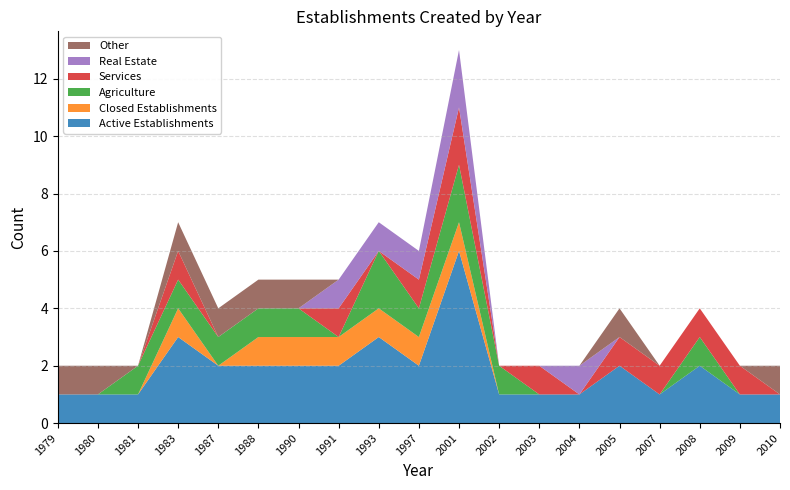

Reading left to right, extract all data points from this chart.

Active Establishments: 1979=1	1980=1	1981=1	1983=3	1987=2	1988=2	1990=2	1991=2	1993=3	1997=2	2001=6	2002=1	2003=1	2004=1	2005=2	2007=1	2008=2	2009=1	2010=1
Closed Establishments: 1979=0	1980=0	1981=0	1983=1	1987=0	1988=1	1990=1	1991=1	1993=1	1997=1	2001=1	2002=0	2003=0	2004=0	2005=0	2007=0	2008=0	2009=0	2010=0
Agriculture: 1979=0	1980=0	1981=1	1983=1	1987=1	1988=1	1990=1	1991=0	1993=2	1997=1	2001=2	2002=1	2003=0	2004=0	2005=0	2007=0	2008=1	2009=0	2010=0
Services: 1979=0	1980=0	1981=0	1983=1	1987=0	1988=0	1990=0	1991=1	1993=0	1997=1	2001=2	2002=0	2003=1	2004=0	2005=1	2007=1	2008=1	2009=1	2010=0
Real Estate: 1979=0	1980=0	1981=0	1983=0	1987=0	1988=0	1990=0	1991=1	1993=1	1997=1	2001=2	2002=0	2003=0	2004=1	2005=0	2007=0	2008=0	2009=0	2010=0
Other: 1979=1	1980=1	1981=0	1983=1	1987=1	1988=1	1990=1	1991=0	1993=0	1997=0	2001=0	2002=0	2003=0	2004=0	2005=1	2007=0	2008=0	2009=0	2010=1